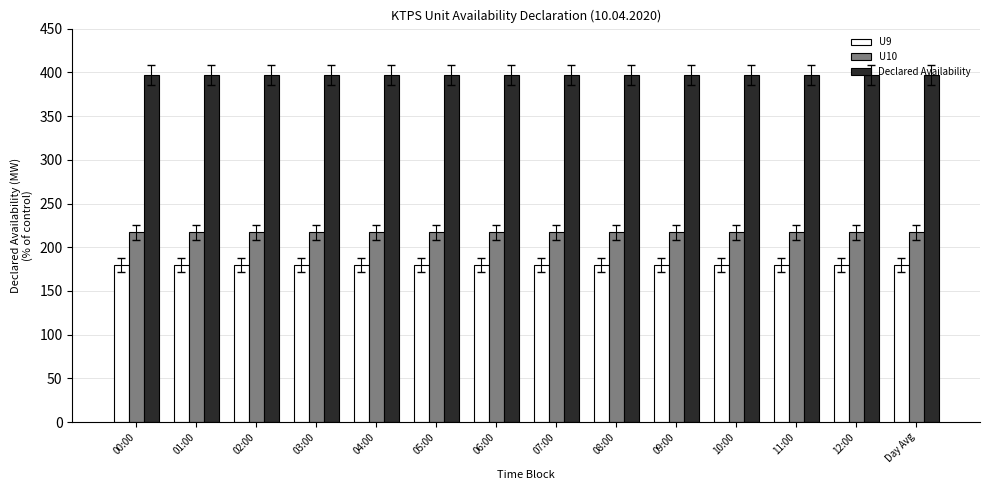

Reading left to right, transcribe all the data shown in this chart.

U9: 00:00=180	01:00=180	02:00=180	03:00=180	04:00=180	05:00=180	06:00=180	07:00=180	08:00=180	09:00=180	10:00=180	11:00=180	12:00=180	Day Avg=180
U10: 00:00=217	01:00=217	02:00=217	03:00=217	04:00=217	05:00=217	06:00=217	07:00=217	08:00=217	09:00=217	10:00=217	11:00=217	12:00=217	Day Avg=217
Declared Availability: 00:00=397	01:00=397	02:00=397	03:00=397	04:00=397	05:00=397	06:00=397	07:00=397	08:00=397	09:00=397	10:00=397	11:00=397	12:00=397	Day Avg=397